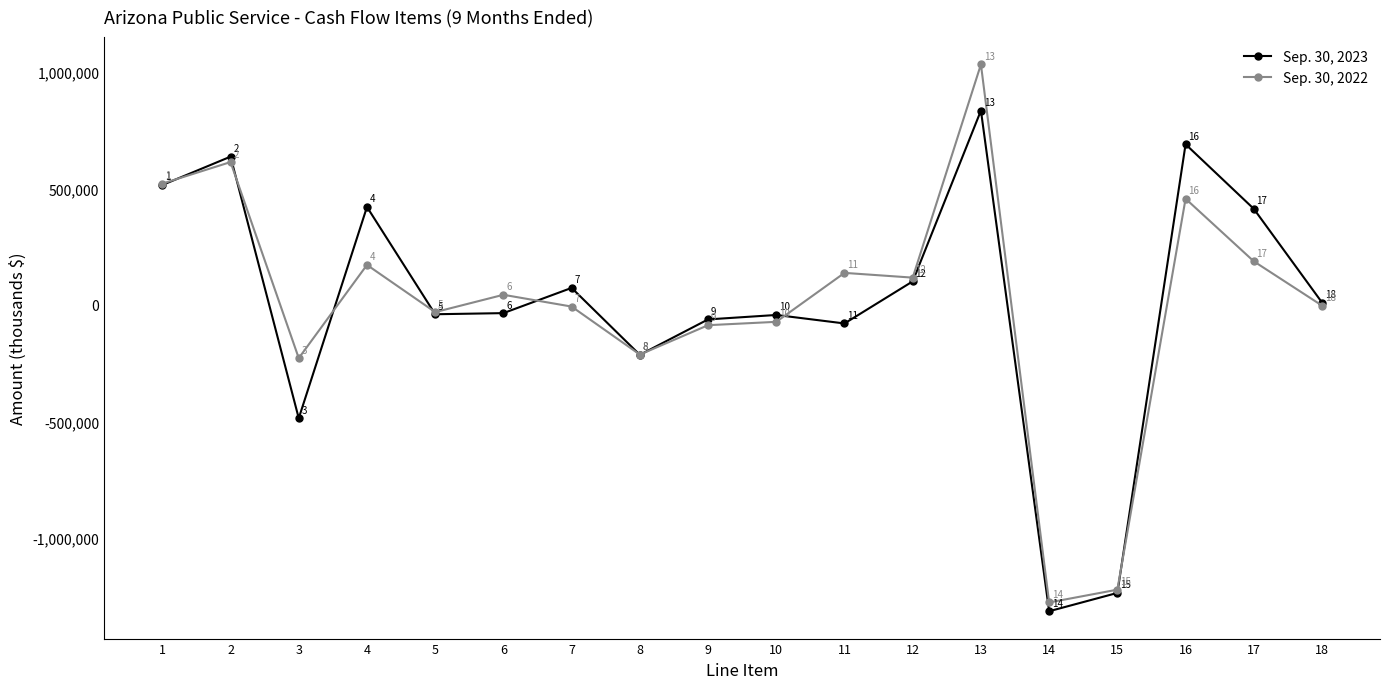

What is the difference between the highest and lowest values at 16?

233721